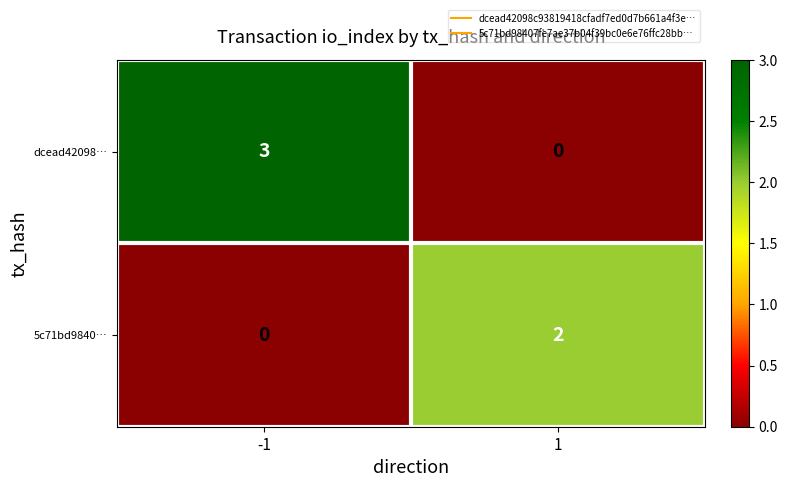

How many series are shown in this chart?

2